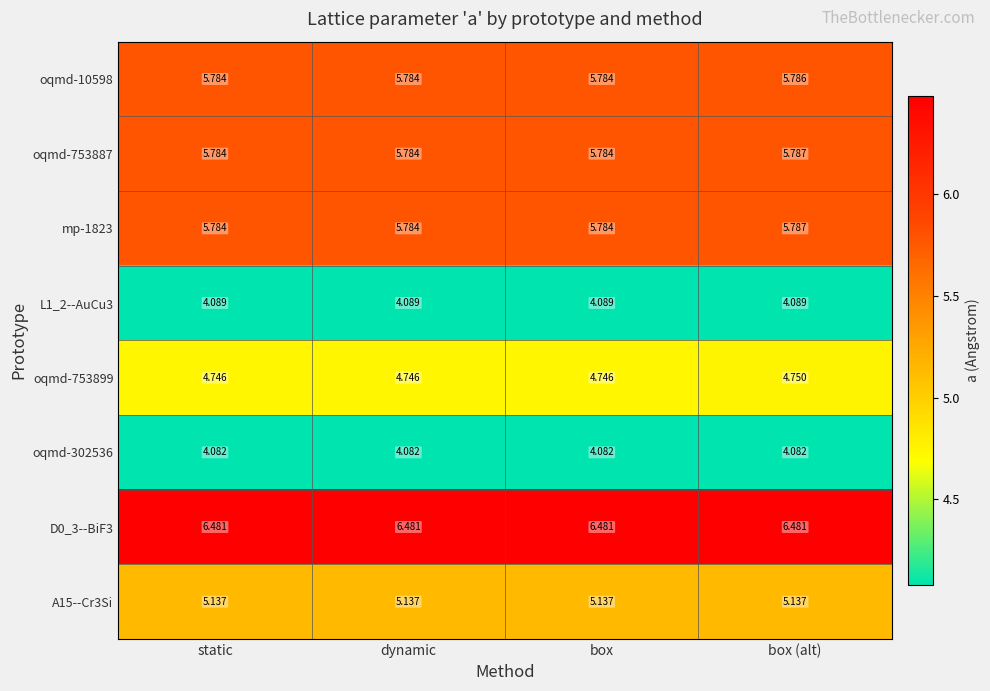

At which category is the sum across all series the highest?

box (alt)